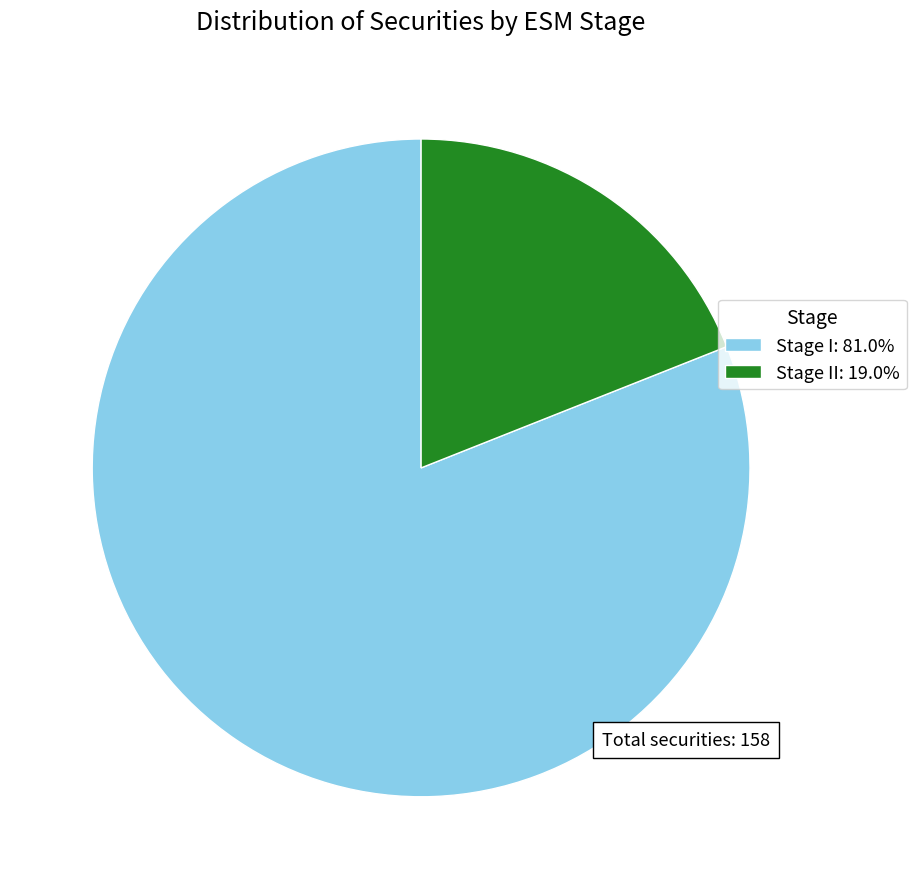

What is the ratio of the value at Stage I: 81.0% to the value at Stage II: 19.0%?

4.3